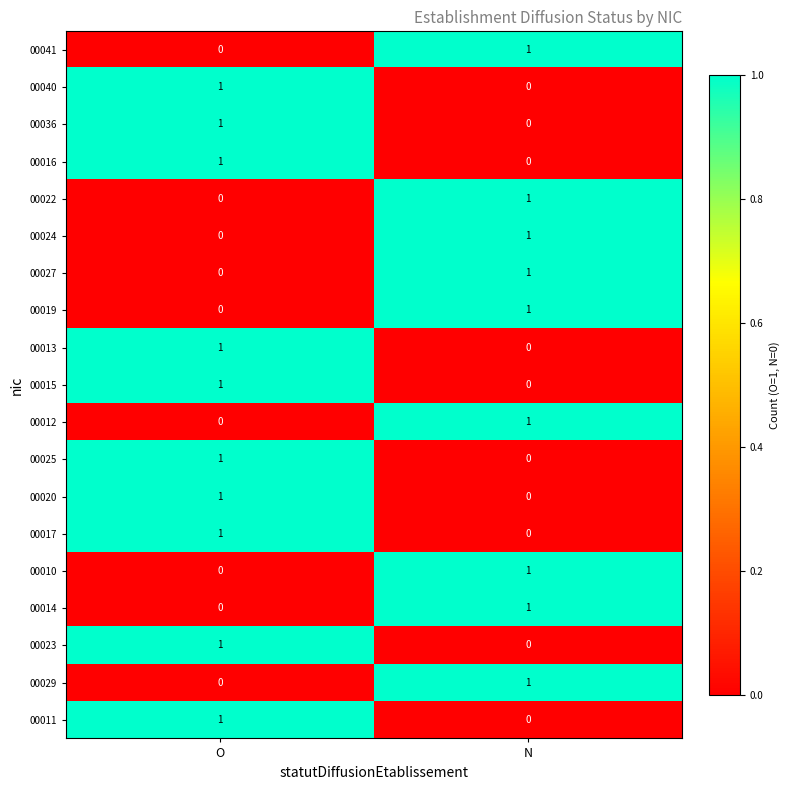

Rank the categories by 00016 value from highest to lowest.

O, N